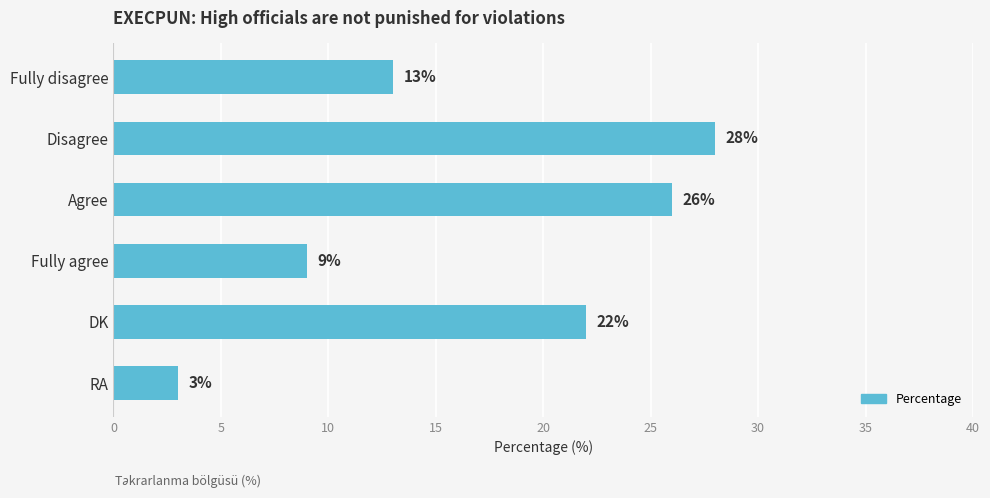

True or false: the data shows 7 at Disagree.

False